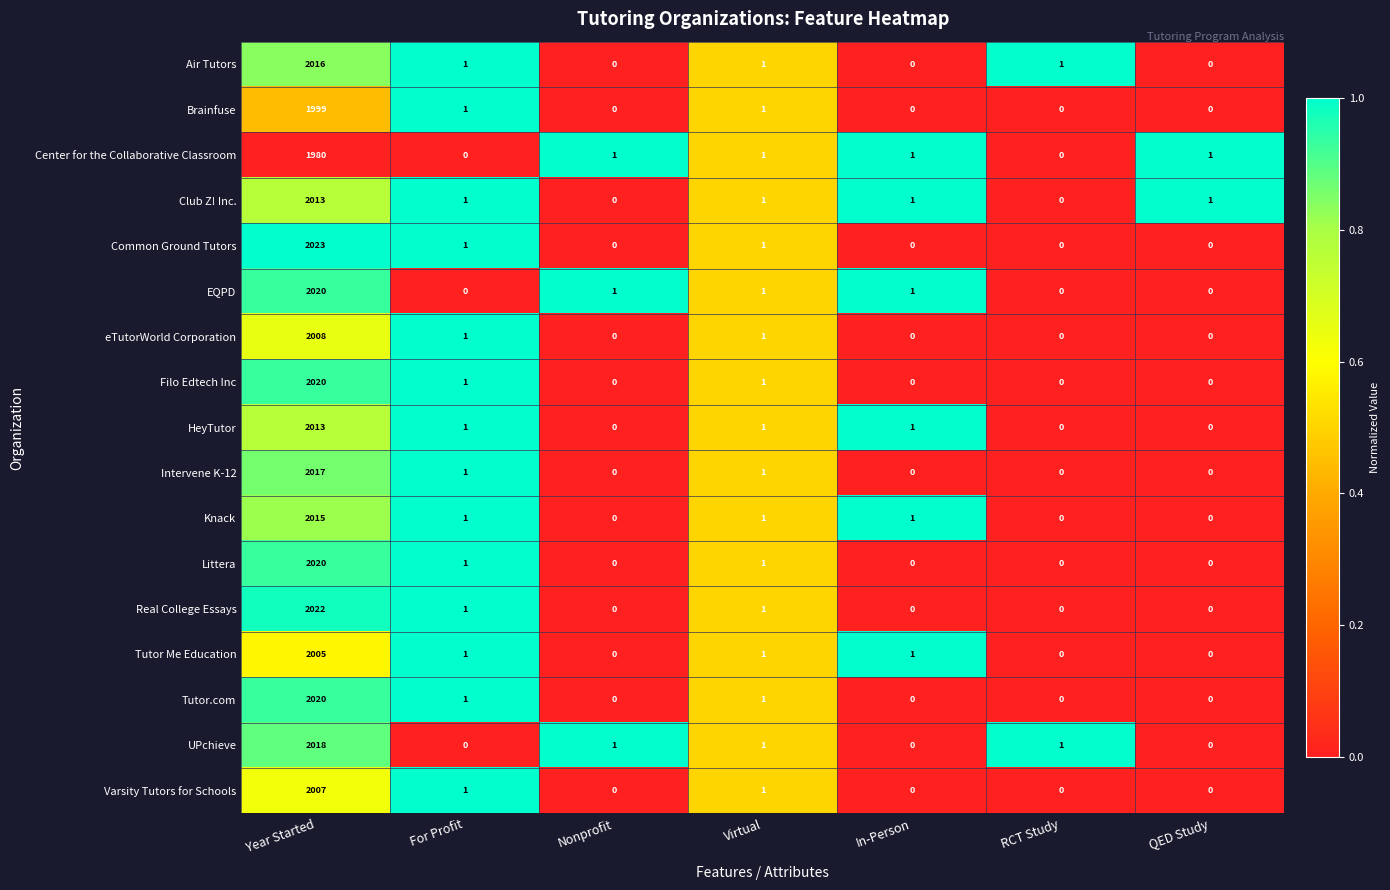

Which series has the widest spread of values?

Common Ground Tutors